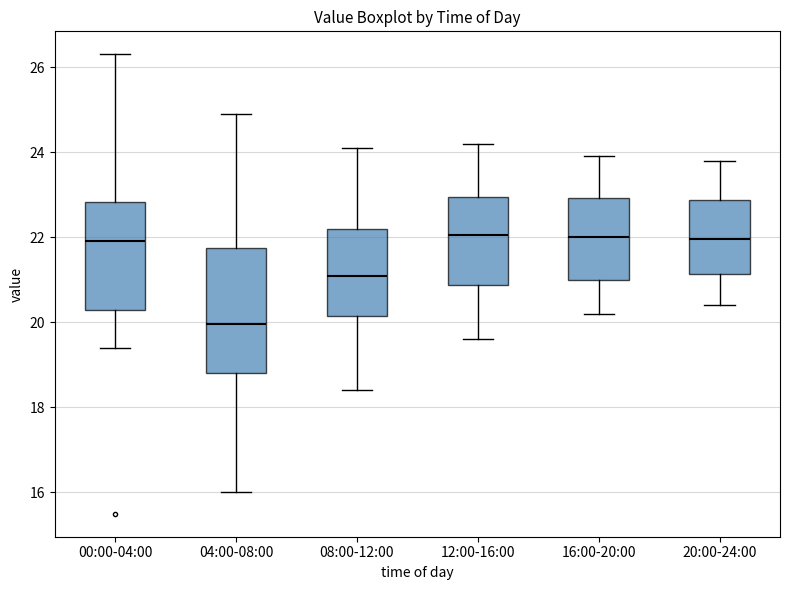

Comparing the boxes themselves (not the whiskers), which one is the tallest?

04:00-08:00